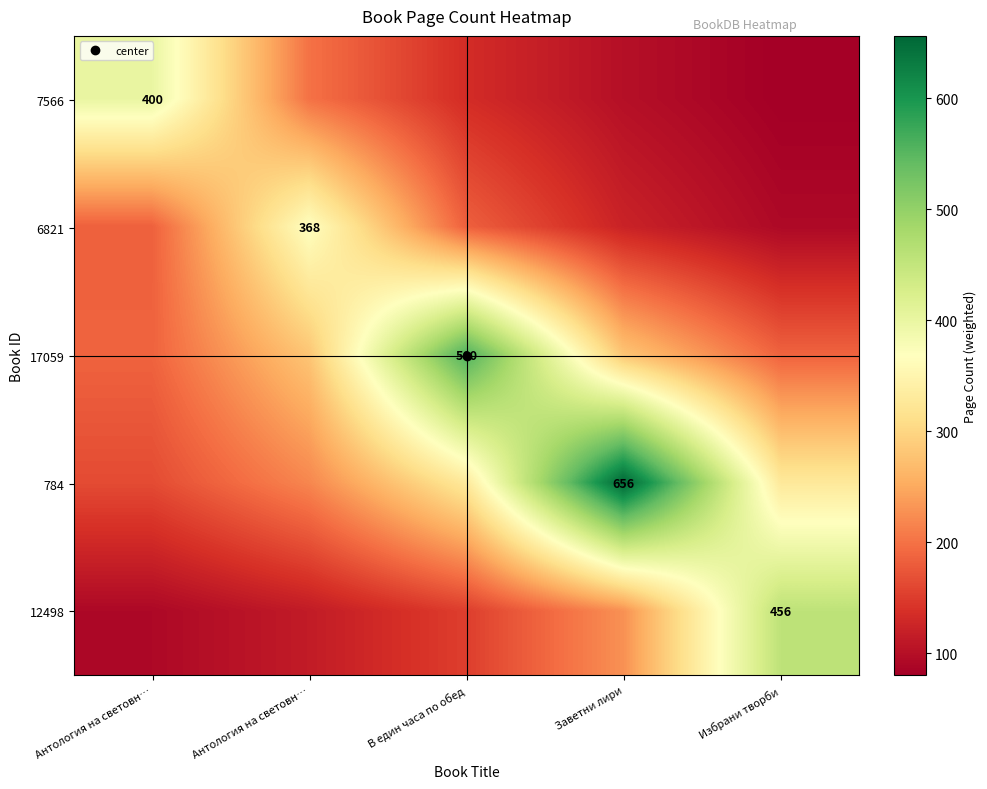

What is the minimum value shown in the chart?

80.0